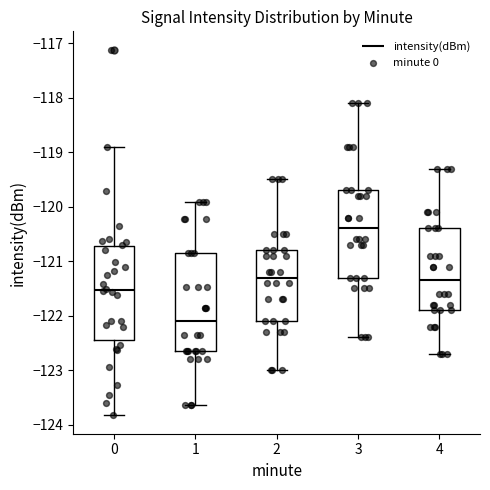

Where does the lower whisker of the box at x = 4 end on the y-axis? The values are not printed on the chart, so give them approximately, as read against the axis.

-122.7